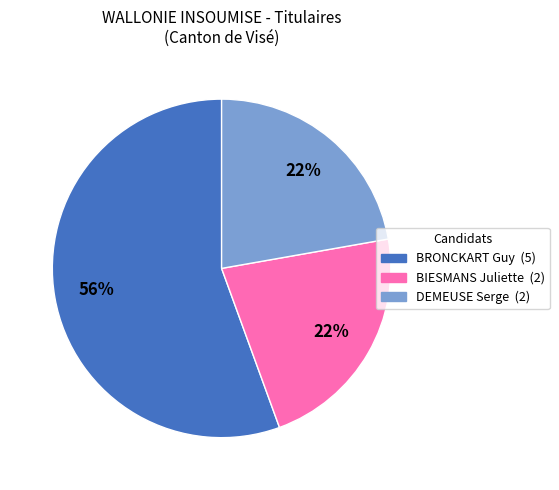

Count the number of slices in the pie.

3